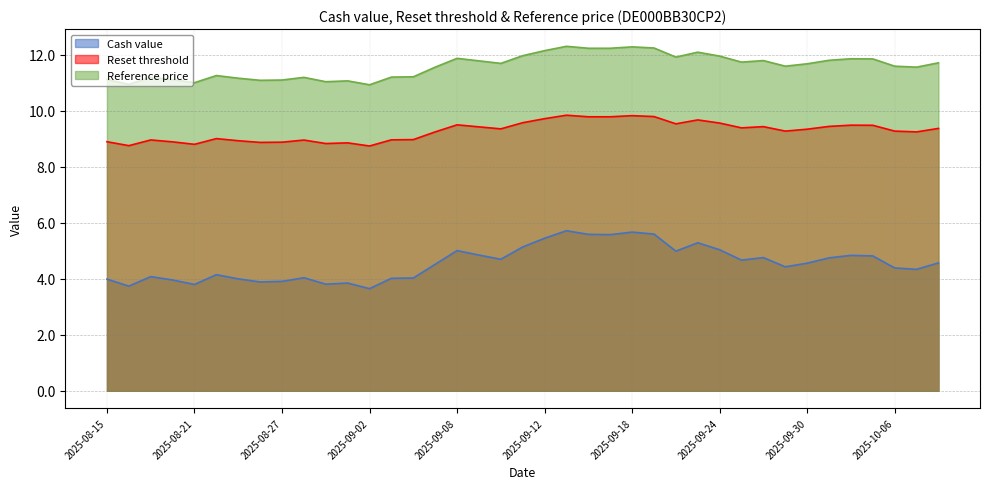

At how many categories does at least one series exceed 8?

39